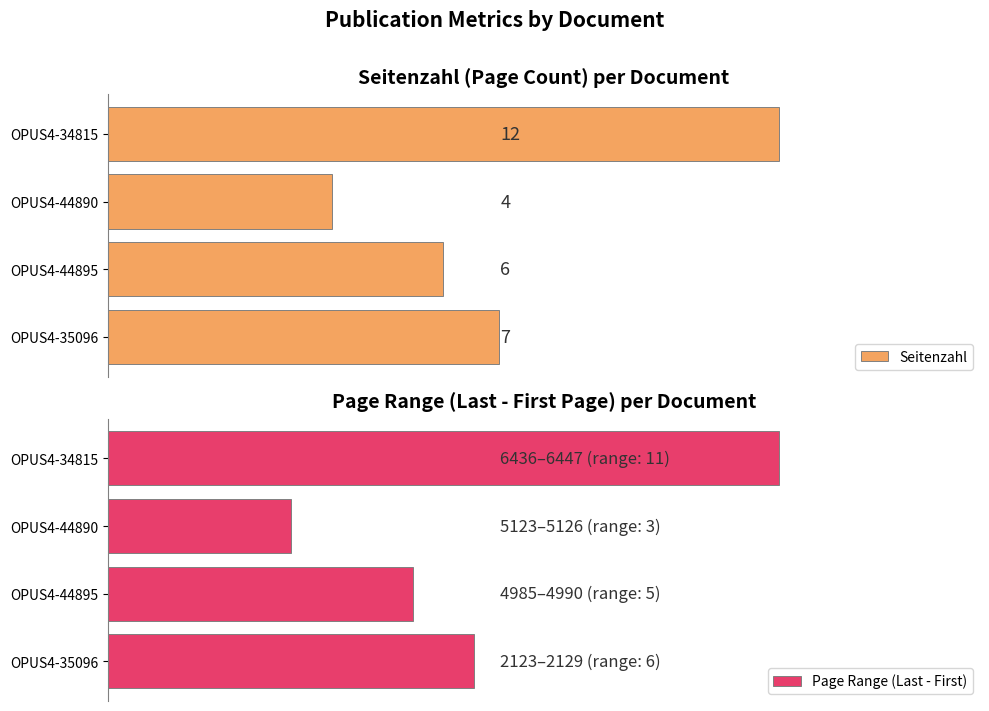

Rank the series by their maximum value, from highest to lowest.

Seitenzahl, Page Range (Last - First)